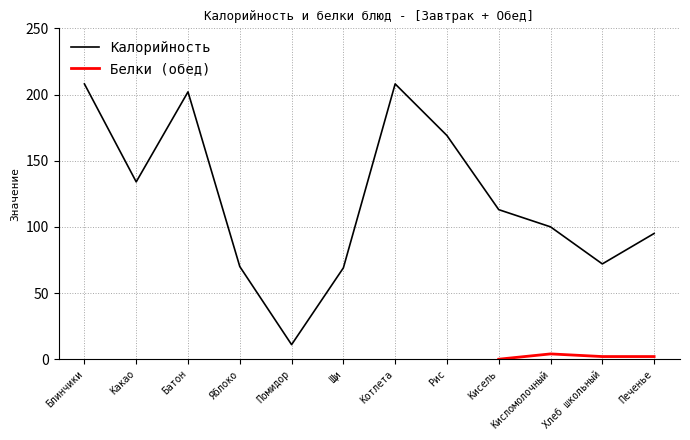

Rank the categories by value from highest to lowest.

Блинчики, Котлета, Батон, Рис, Какао, Кисель, Кисломолочный, Печенье, Хлеб школьный, Яблоко, Щи, Помидор